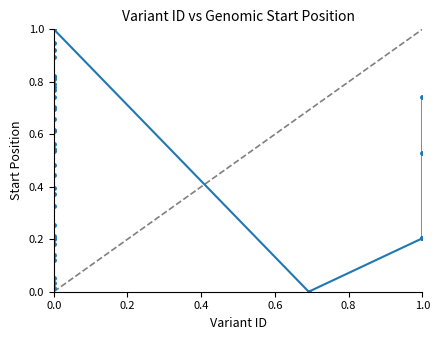

What is the sum of all values?

19.5